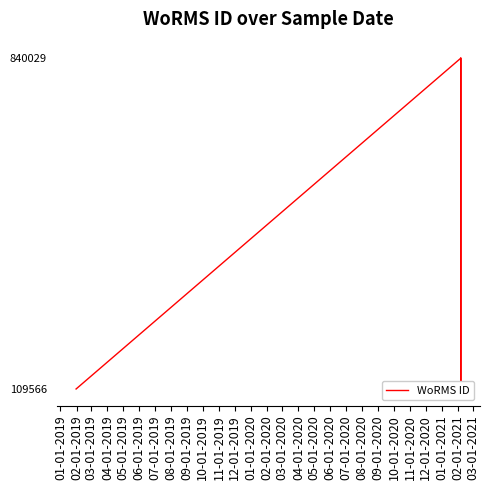

What is the difference between the maximum and minimum values?

730463